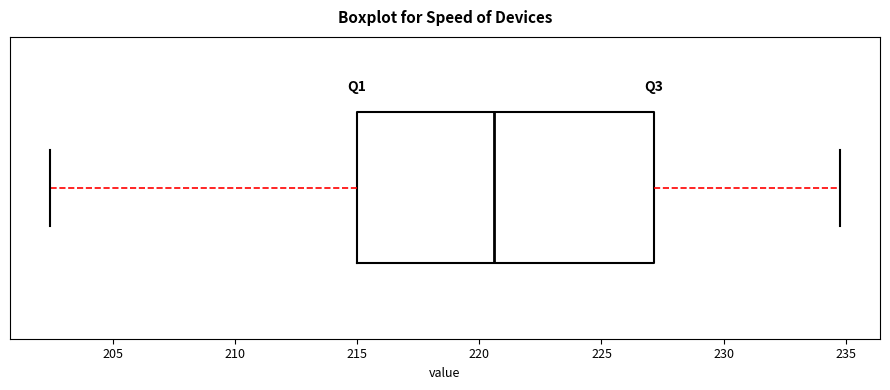

Transcribe this box plot: give where the median line is, the range the box spans, and where the two whiskers end, as read against the x-axis. The values are not printed on the chart, so give them approximately, as read against the axis.

median 220.5, box 215.0 to 227.0, whiskers 202.5 to 235.0